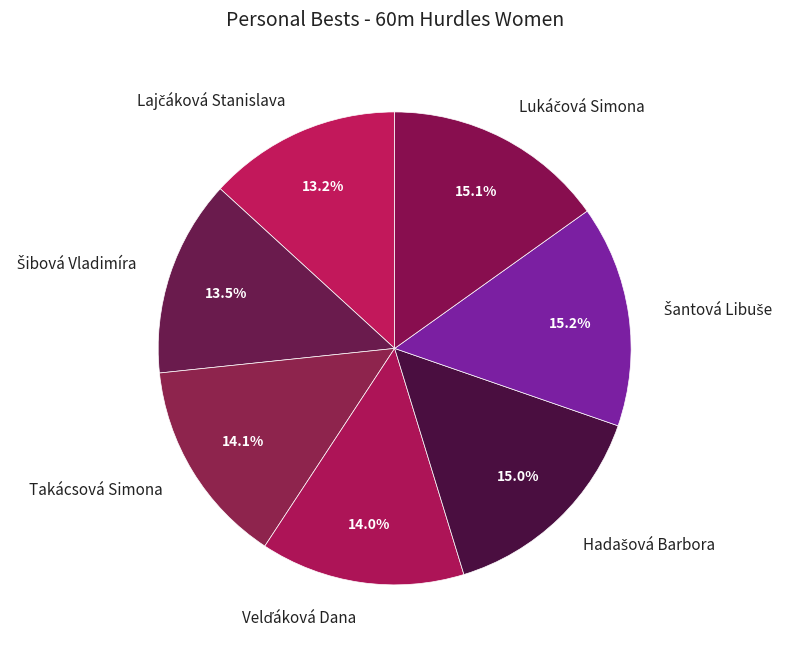

How many segments does this pie chart have?

7